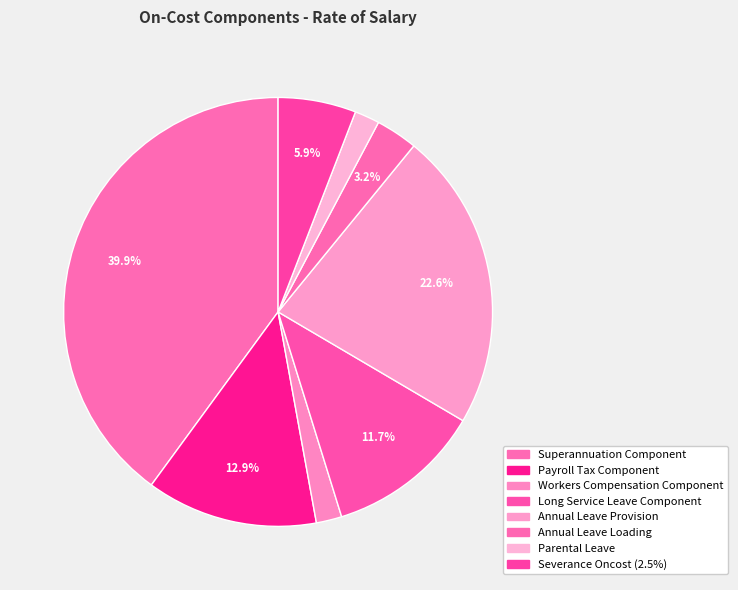

How many segments does this pie chart have?

8